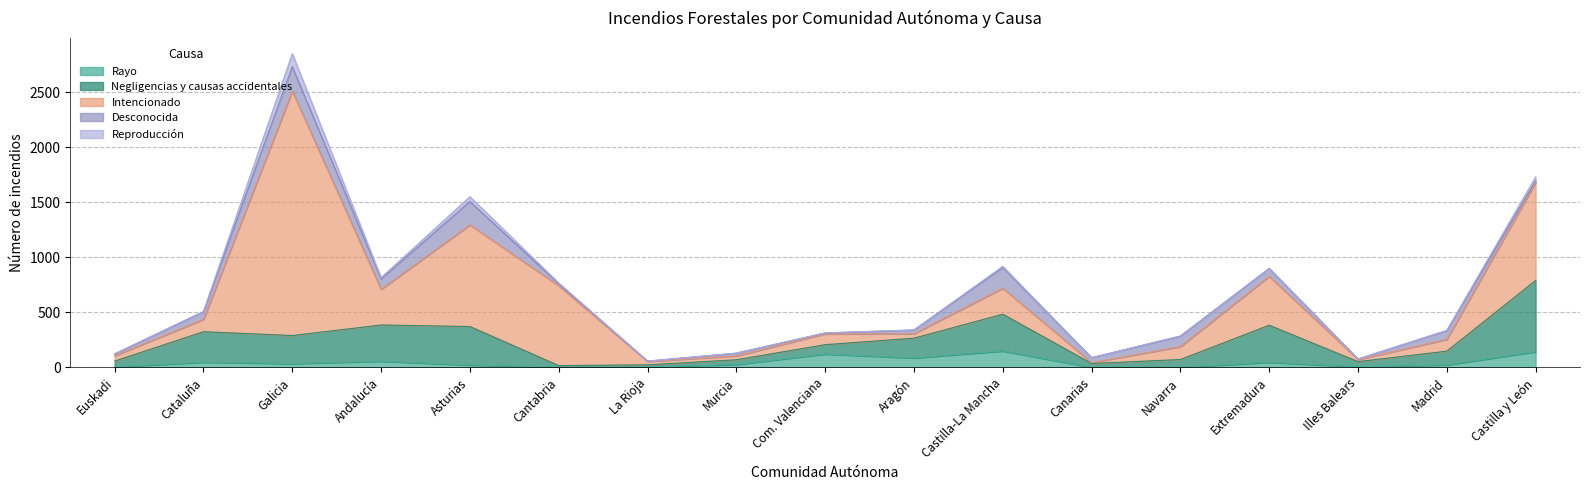

What is the difference between the Desconocida values at Illes Balears and Madrid?

75